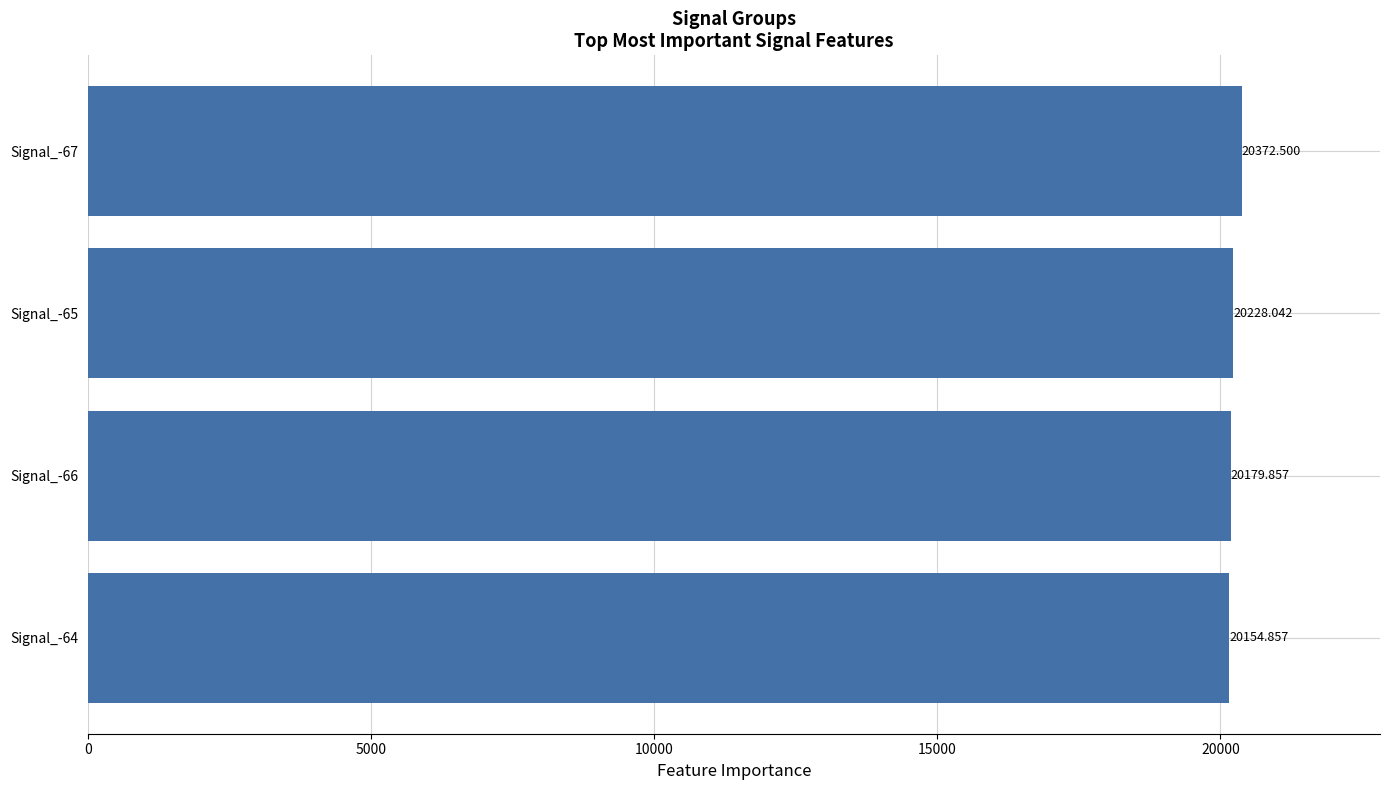

What is the difference between the second highest and second lowest values?

48.2